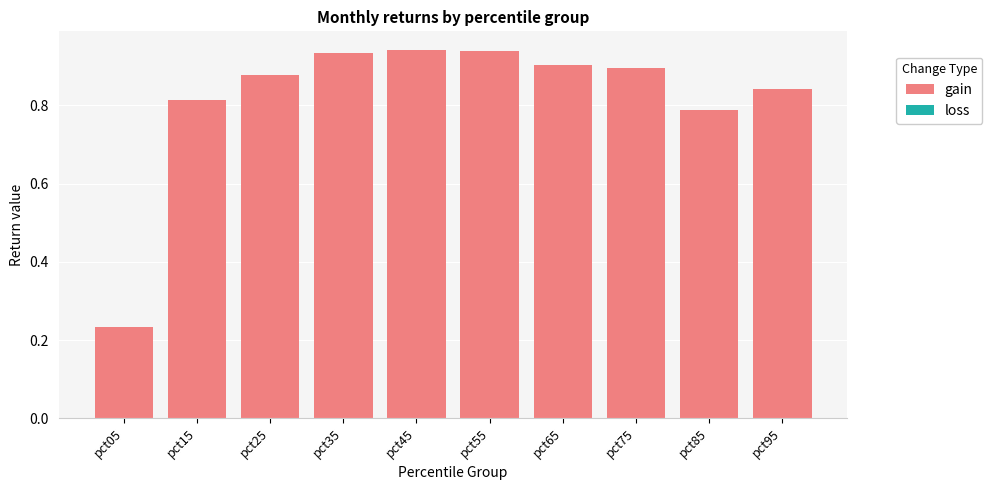

Which label corresponds to the smallest value in the chart?

pct05